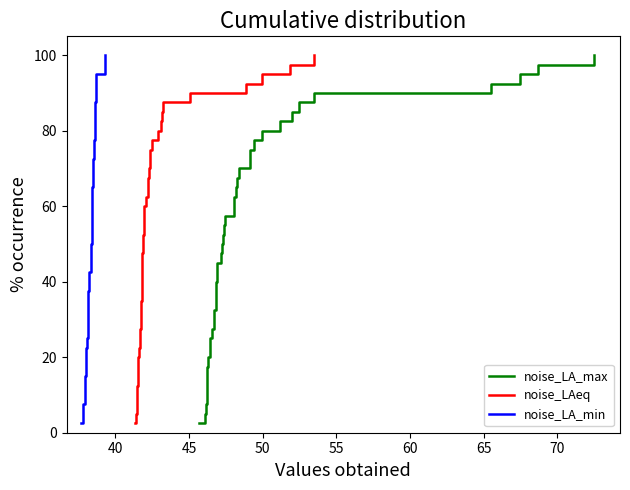

Does the chart have visible grid lines?

No